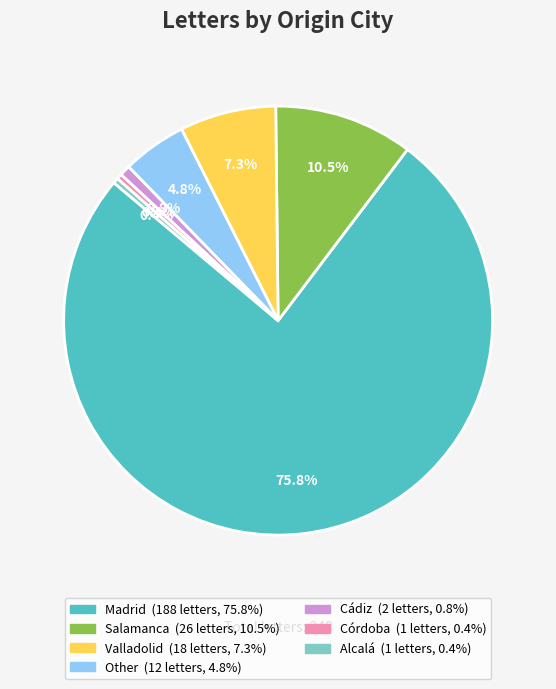

What is the majority slice?

Madrid